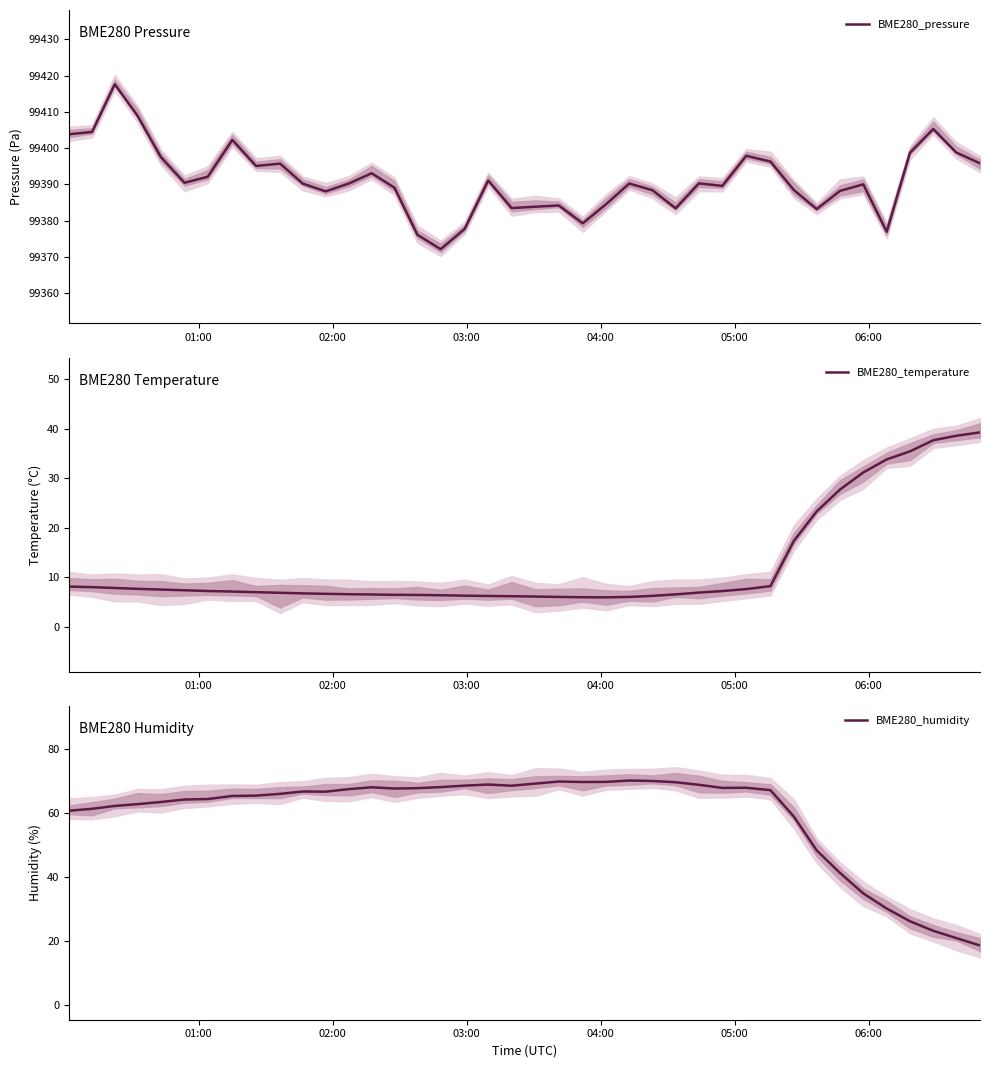

What is the maximum value for BME280_pressure?

99417.6